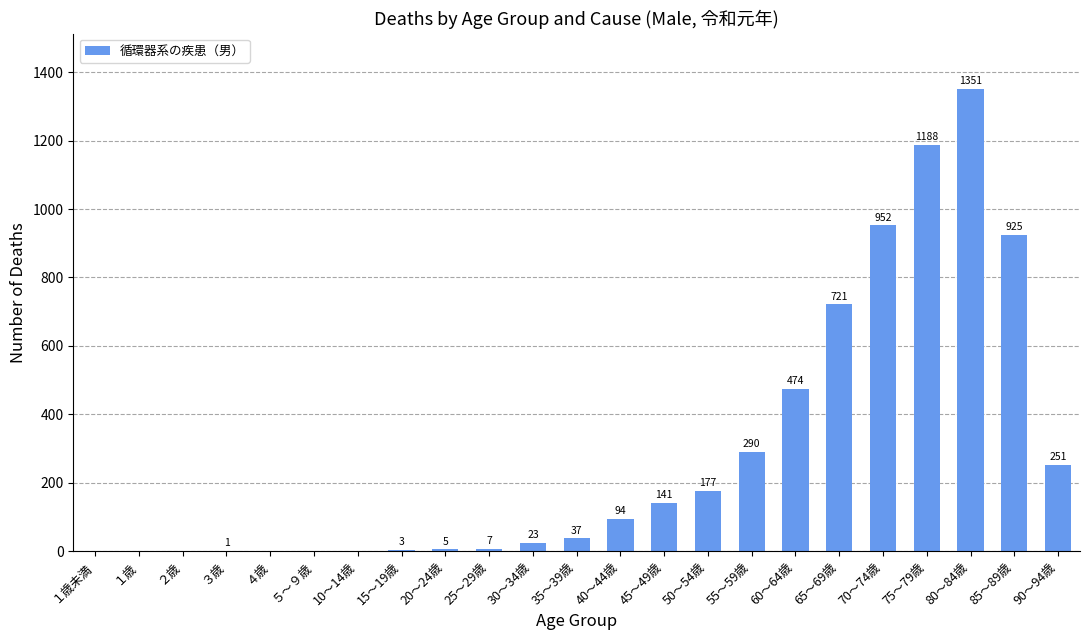

At which label is the value closest to 675?

65～69歳